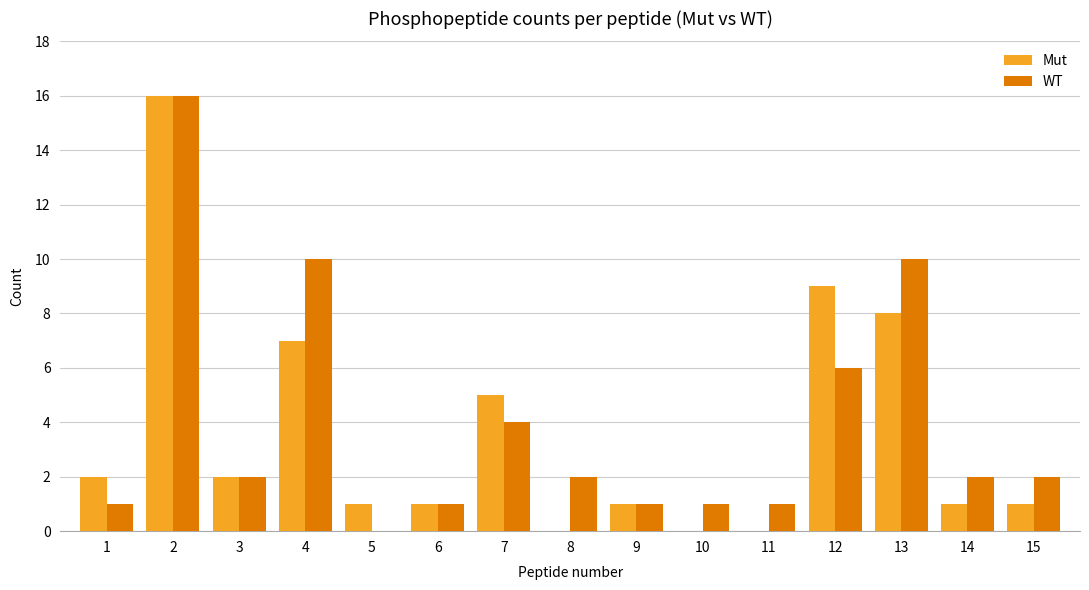

What is the sum of all Mut values?

54